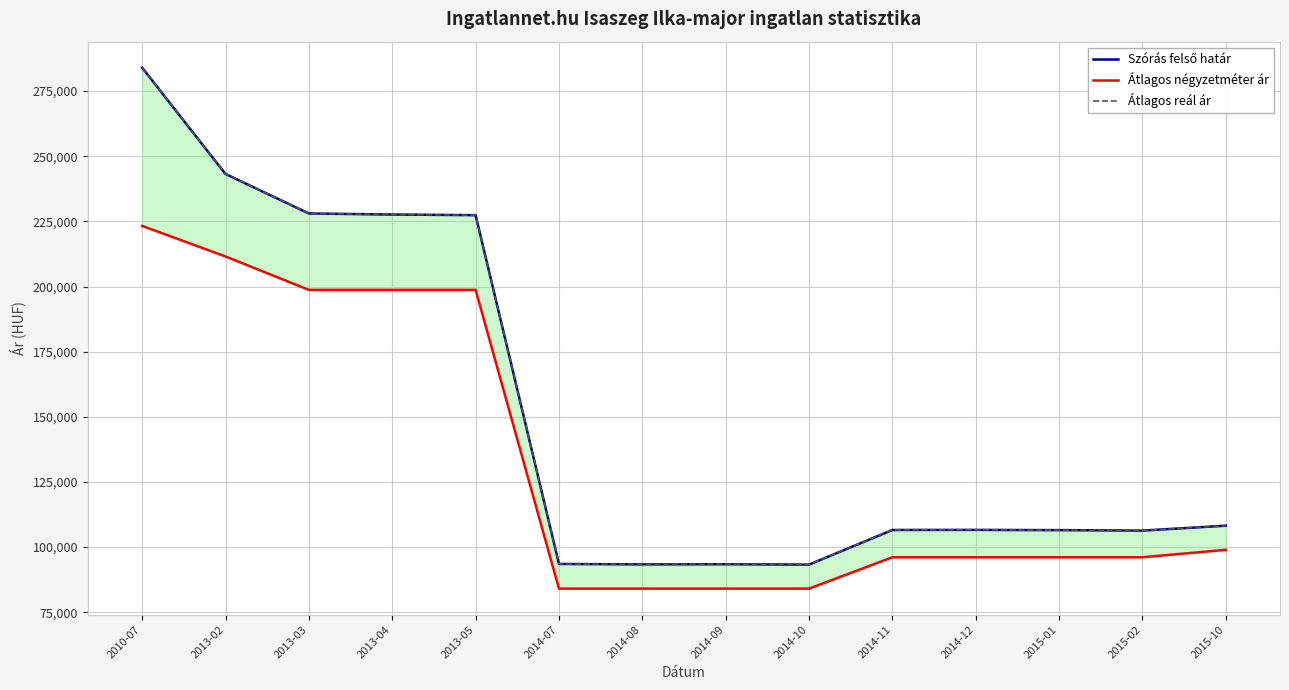

At how many categories does at least one series exceed 201746?

5